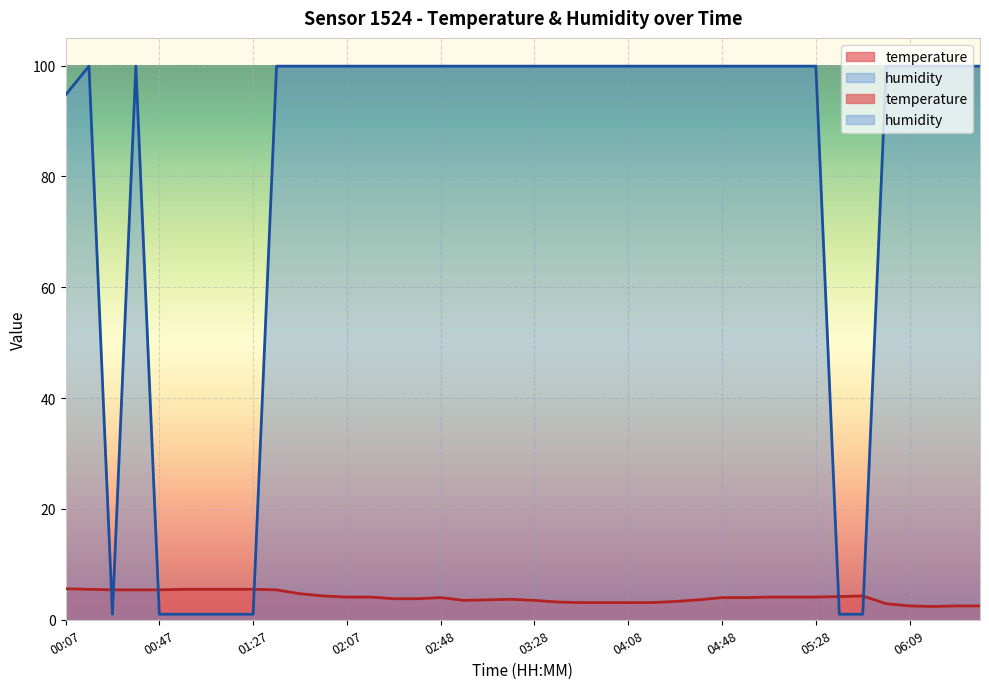

What is the value of the humidity point at the 11th from the left?

99.9